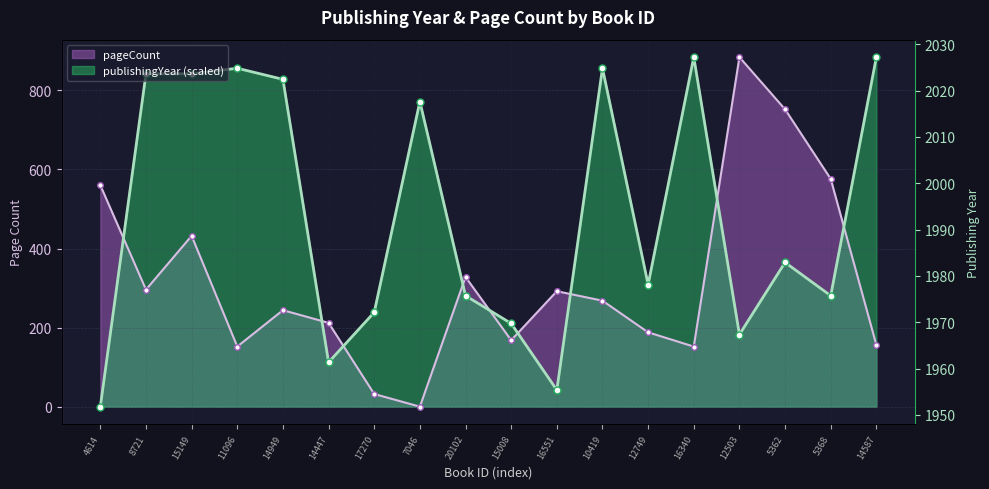

Reading left to right, transcribe all the data shown in this chart.

pageCount: 560.0	296.0	432.0	152.0	244.0	212.0	32.0	0.0	328.0	168.0	292.0	268.0	188.0	152.0	884.0	752.0	576.0	156.0
publishingYear: 0.0	841.9	841.9	855.9	827.9	112.3	238.5	771.7	280.6	210.5	42.1	855.9	308.7	884.0	182.4	364.8	280.6	884.0